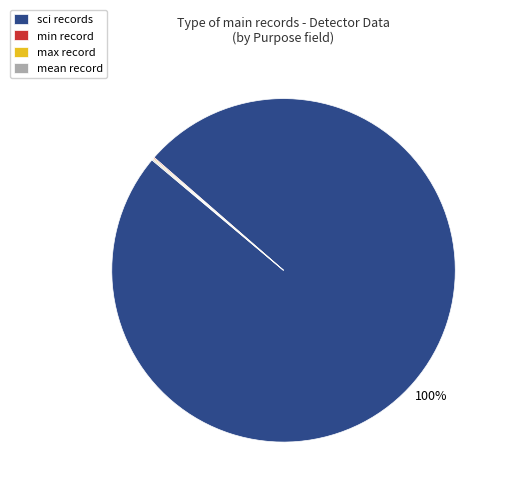

True or false: sci accounts for 88% of the total.

False